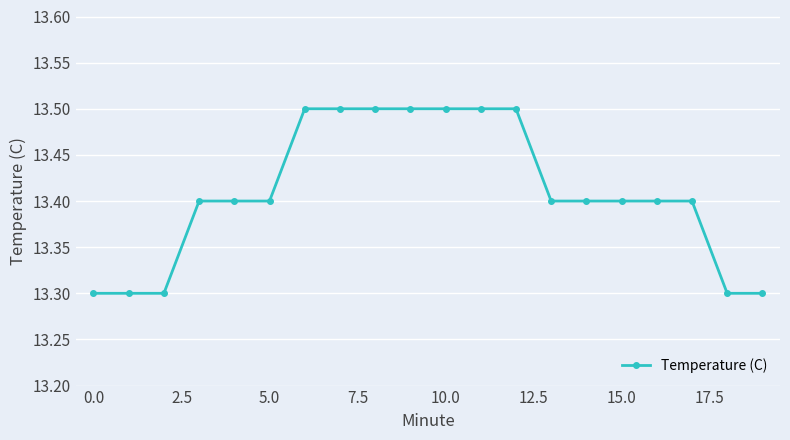

What is the sum of all values?

268.2